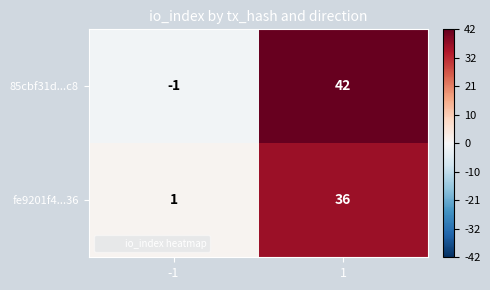

What is the sum of all fe9201f4...36 values?

37